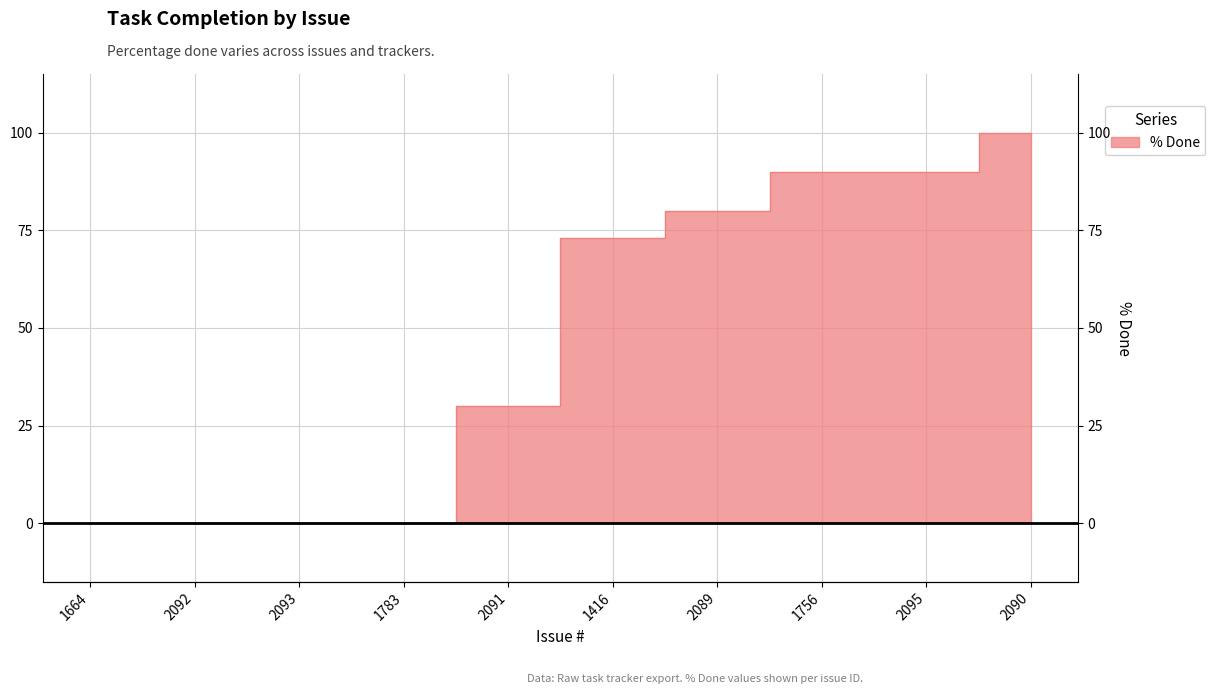

Which has a higher value, 2089 or 2092?

2089